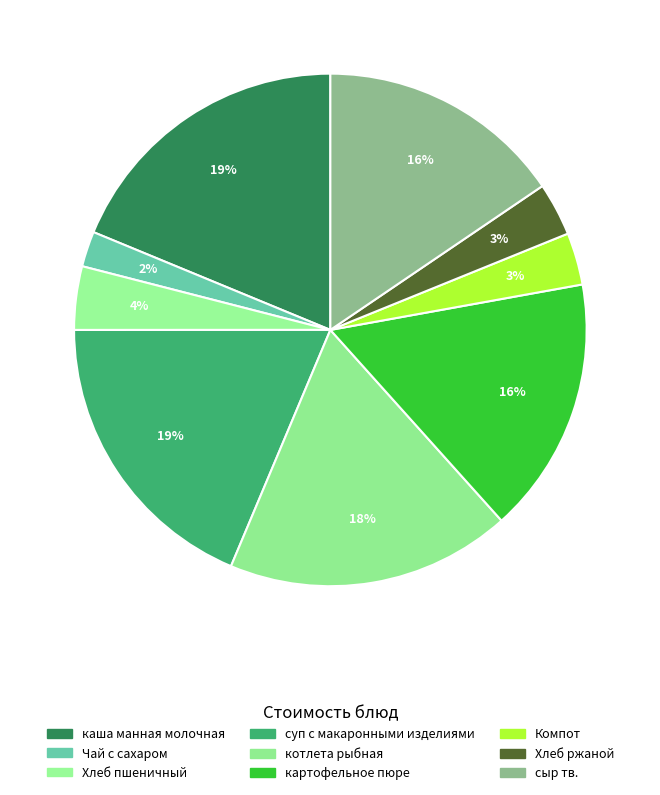

To the nearest percent, what is the combined percentage of Хлеб пшеничный and котлета рыбная?

22%